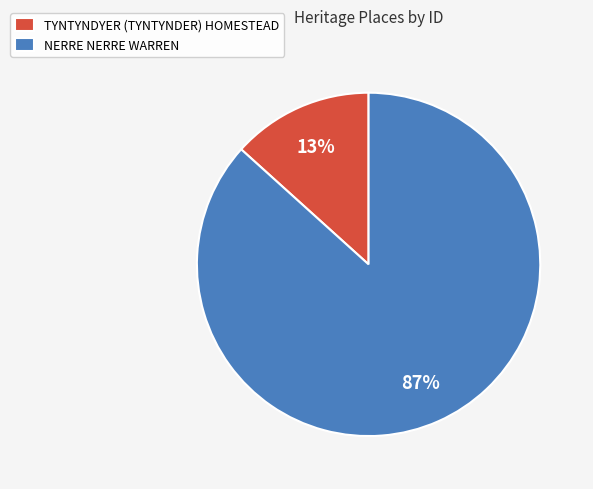

To the nearest percent, what percentage of the pie is NERRE NERRE WARREN?

87%